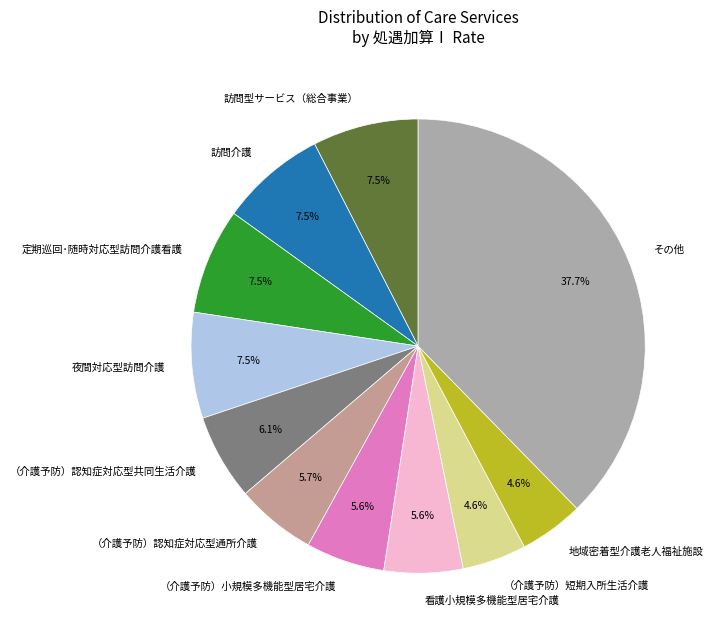

How many segments does this pie chart have?

11